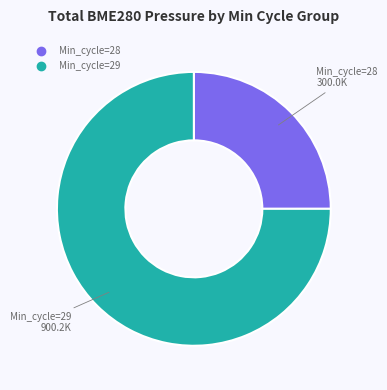

What is the smallest slice in the pie chart?

28